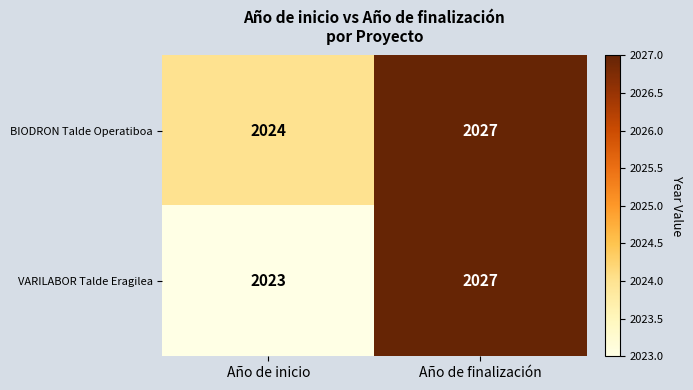

Which series has the largest total across all categories?

BIODRON Talde Operatiboa